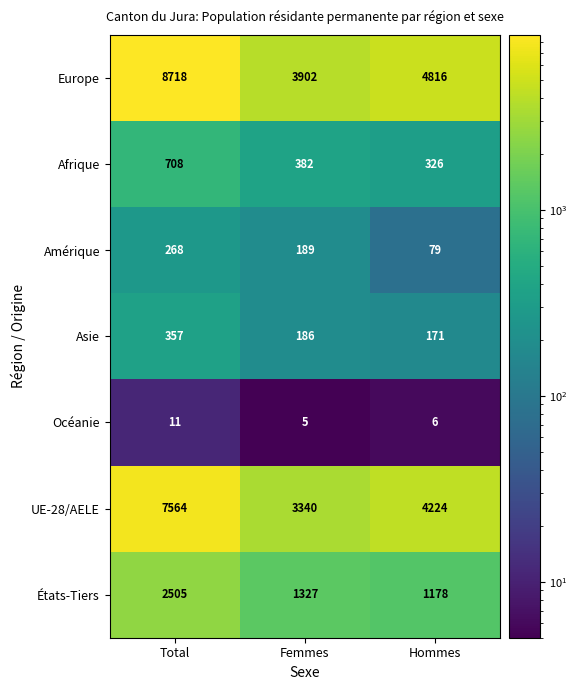

Between Total and Femmes, which series saw the biggest shift?

Europe